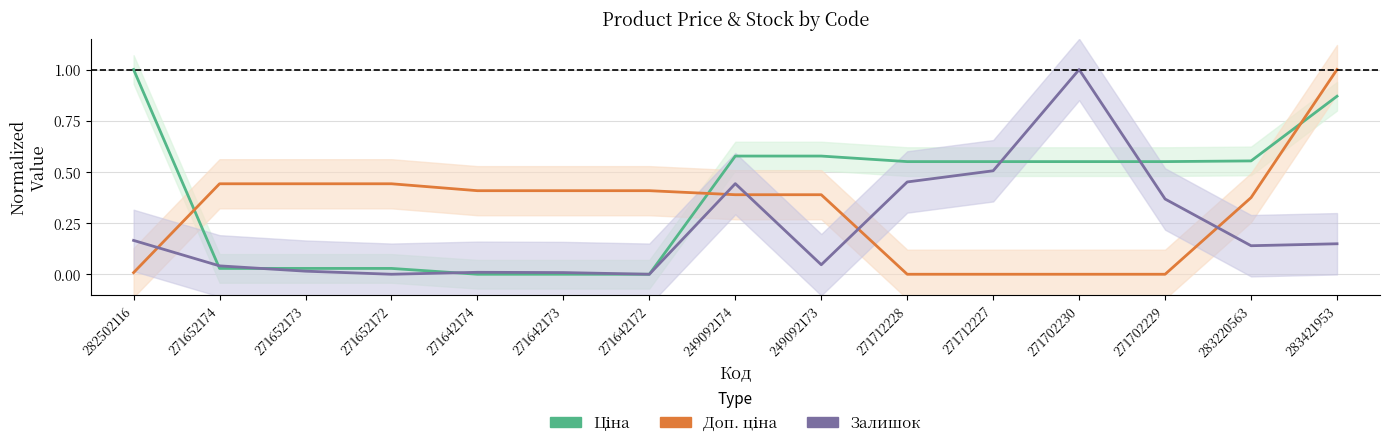

Reading left to right, transcribe all the data shown in this chart.

Ціна: 1.0	0.0	0.0	0.0	0.0	0.0	0.0	0.6	0.6	0.6	0.6	0.6	0.6	0.6	0.9
Доп. ціна: 0.0	0.4	0.4	0.4	0.4	0.4	0.4	0.4	0.4	0.0	0.0	0.0	0.0	0.4	1.0
Залишок: 0.2	0.0	0.0	0.0	0.0	0.0	0.0	0.4	0.0	0.5	0.5	1.0	0.4	0.1	0.1